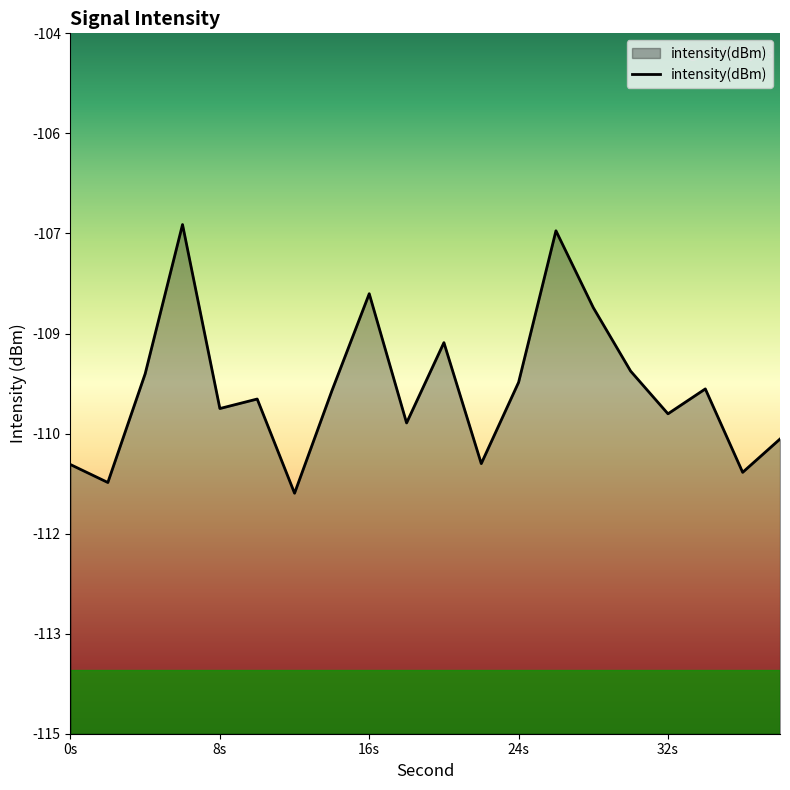

What is the sum of the values at 2 and 8?

-220.9